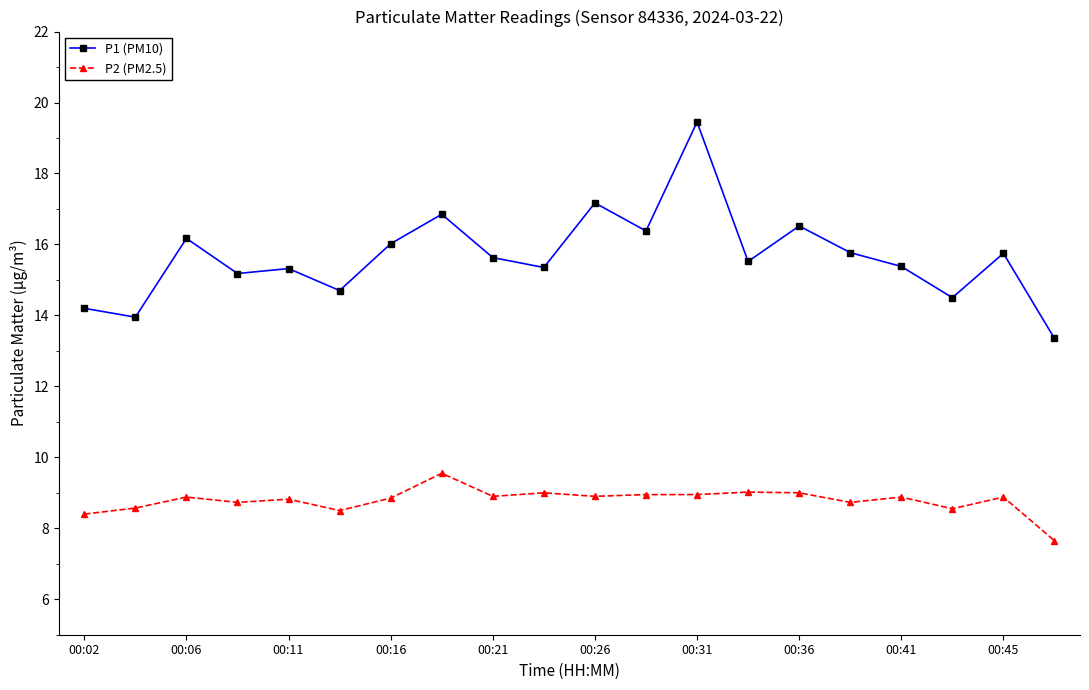

What is the minimum value shown in the chart?

7.7